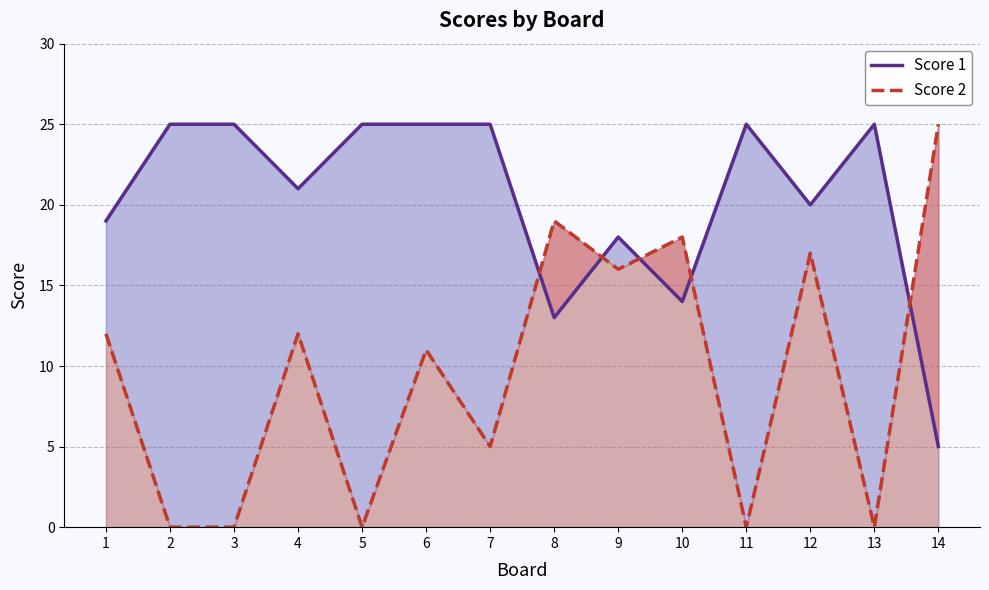

List the series in order of their peak value, lowest first.

Score 1, Score 2